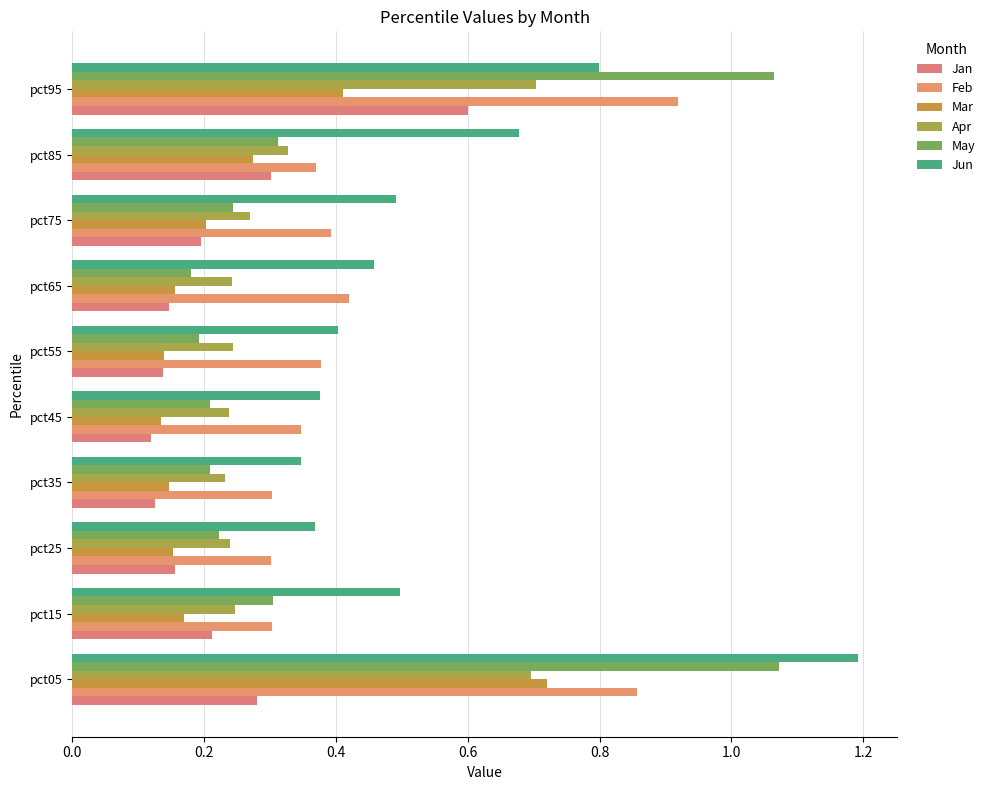

Count the number of data series in this chart.

6